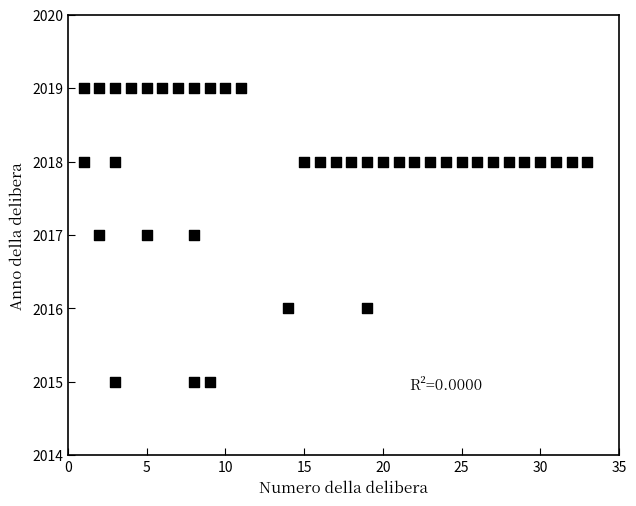

What is the range of Y values (max minus min)?

4